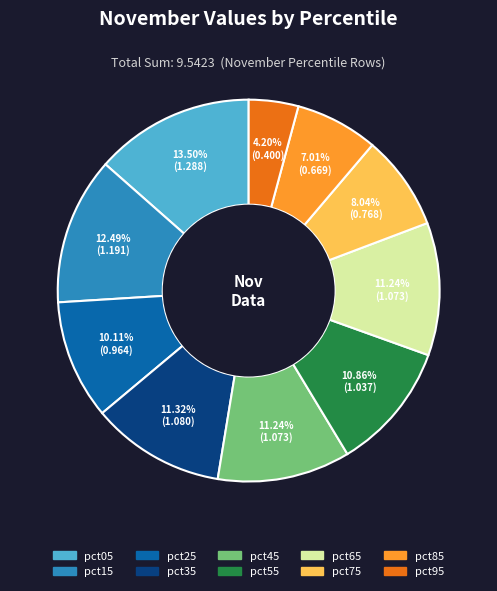

To the nearest percent, what is the difference between the pct75 and pct05 slice percentages?

5%